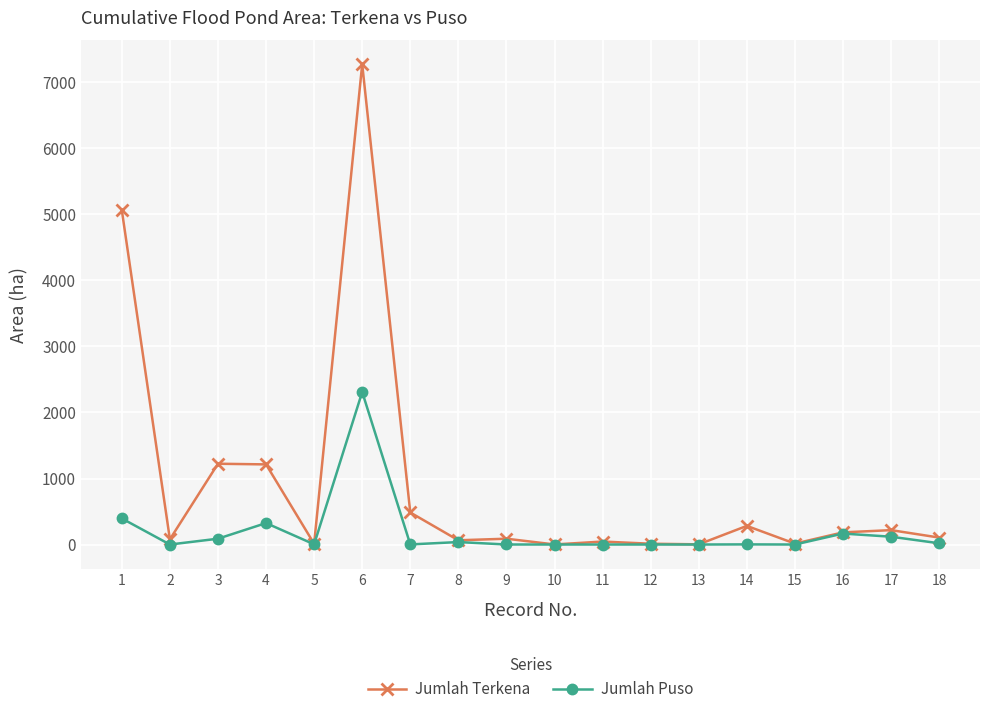

Which series has the largest range (max minus min)?

Jumlah Terkena